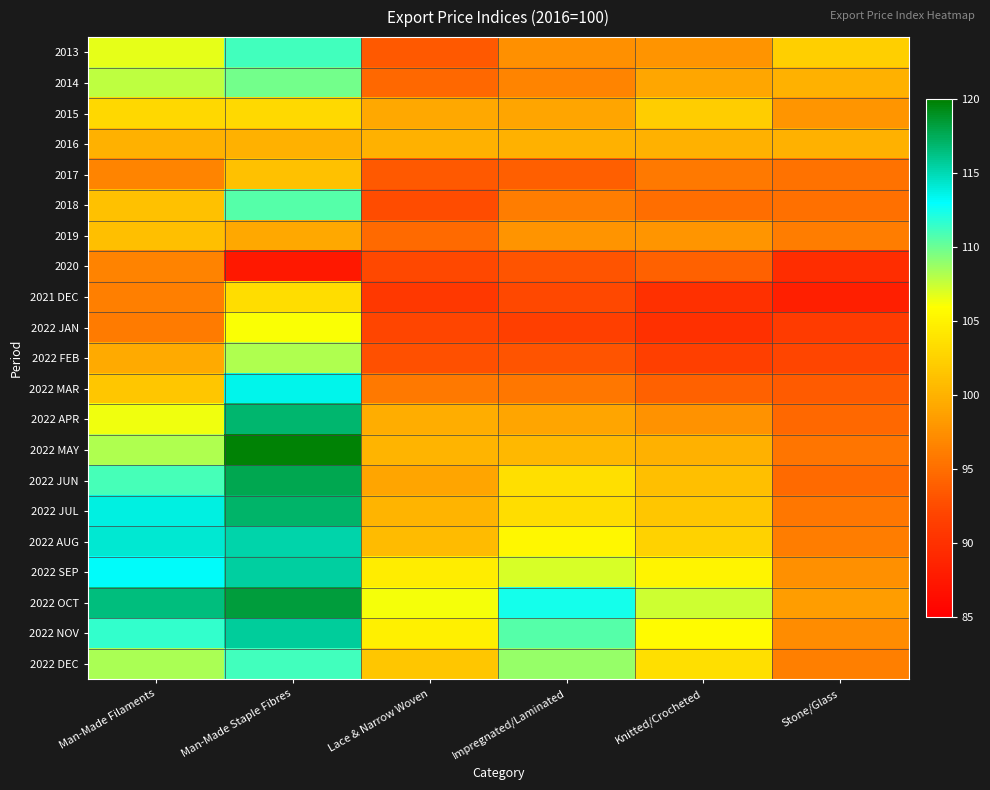

Which series has the largest total across all categories?

2022 OCT